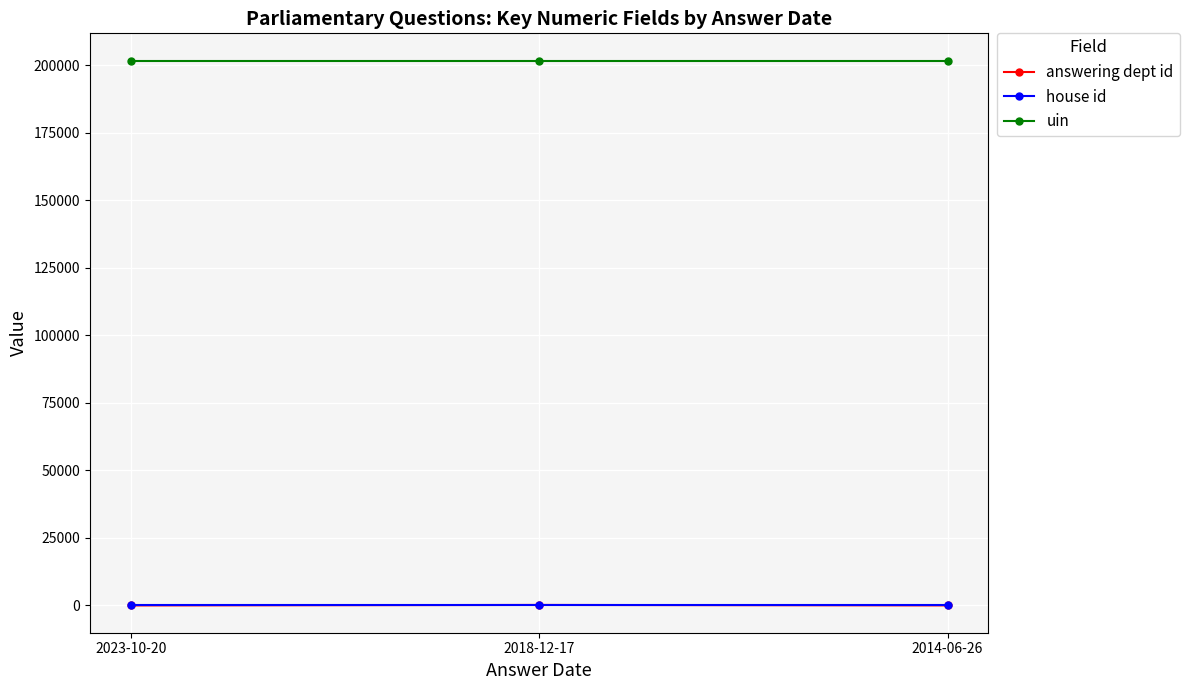

The value of uin at 2014-06-26 is 48291. True or false?

False